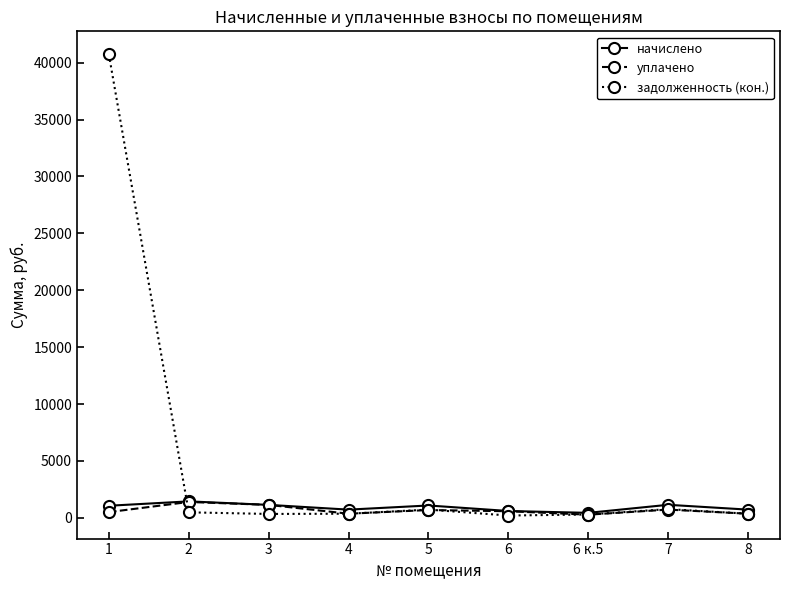

Which series has the largest total across all categories?

задолженность (кон.)